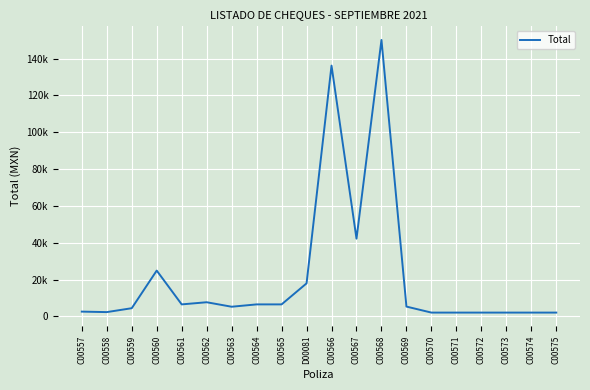

The chart shows a value of 1319.6 at C00564. True or false?

False